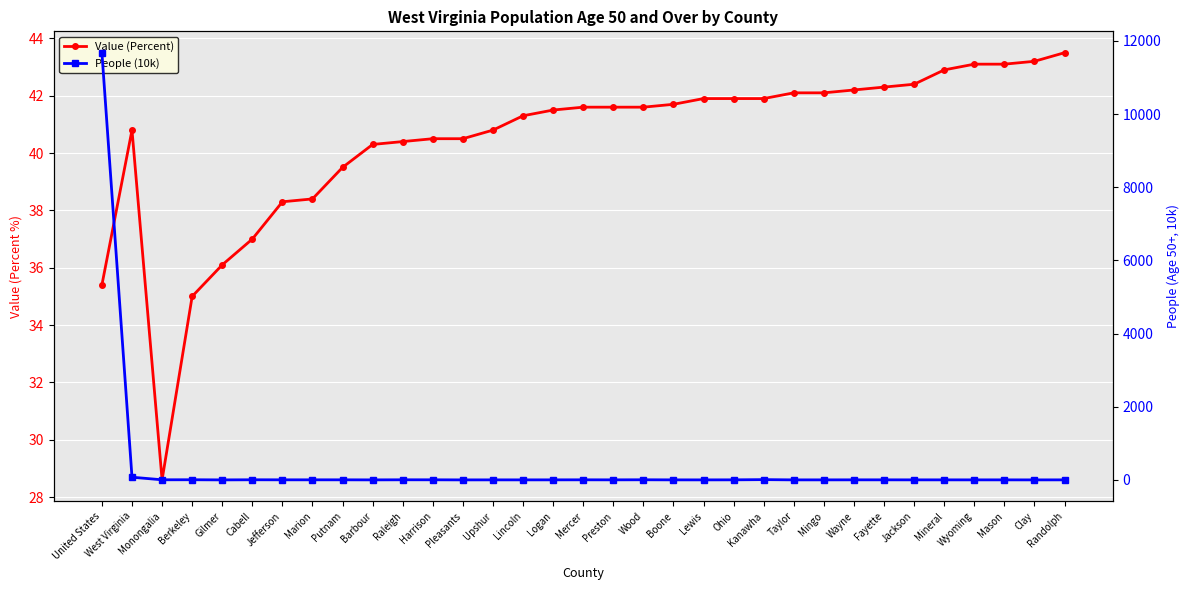

Reading left to right, list all the values displayed in this chart.

Value (Percent): United States=35.4	West Virginia=40.8	Monongalia=28.6	Berkeley=35.0	Gilmer=36.1	Cabell=37.0	Jefferson=38.3	Marion=38.4	Putnam=39.5	Barbour=40.3	Raleigh=40.4	Harrison=40.5	Pleasants=40.5	Upshur=40.8	Lincoln=41.3	Logan=41.5	Mercer=41.6	Preston=41.6	Wood=41.6	Boone=41.7	Lewis=41.9	Ohio=41.9	Kanawha=41.9	Taylor=42.1	Mingo=42.1	Wayne=42.2	Fayette=42.3	Jackson=42.4	Mineral=42.9	Wyoming=43.1	Mason=43.1	Clay=43.2	Randolph=43.5
People (10k): United States=11676.7	West Virginia=73.4	Monongalia=3.0	Berkeley=4.2	Gilmer=0.3	Cabell=3.5	Jefferson=2.2	Marion=2.2	Putnam=2.3	Barbour=0.6	Raleigh=3.0	Harrison=2.7	Pleasants=0.3	Upshur=1.0	Lincoln=0.9	Logan=1.4	Mercer=2.5	Preston=1.4	Wood=3.5	Boone=0.9	Lewis=0.7	Ohio=1.8	Kanawha=7.6	Taylor=0.7	Mingo=1.0	Wayne=1.7	Fayette=1.7	Jackson=1.2	Mineral=1.2	Wyoming=0.9	Mason=1.1	Clay=0.4	Randolph=1.2